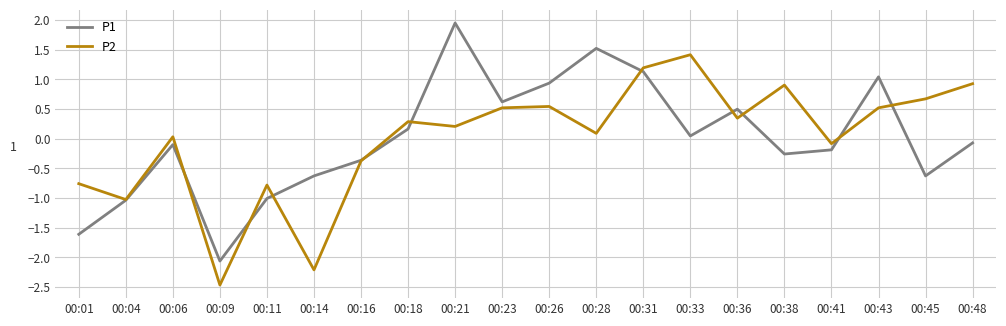

What is the approximate value of P1 at 00:45?

-0.6